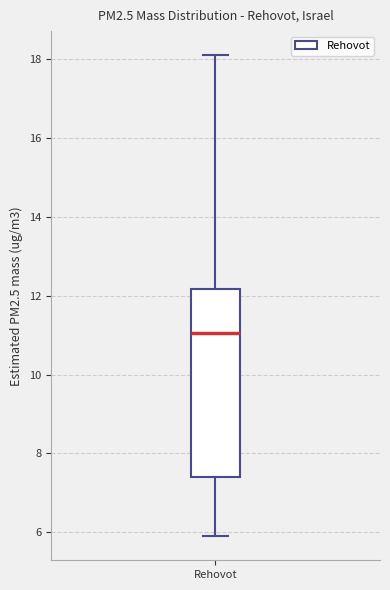

Where does the lower whisker of the box for Rehovot end on the y-axis? The values are not printed on the chart, so give them approximately, as read against the axis.

6.0